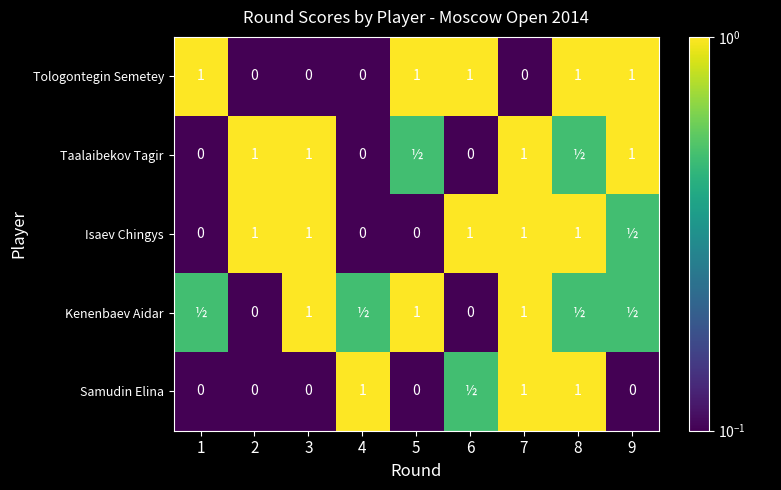

What is the difference between the Taalaibekov Tagir values at 8 and 2?

0.5